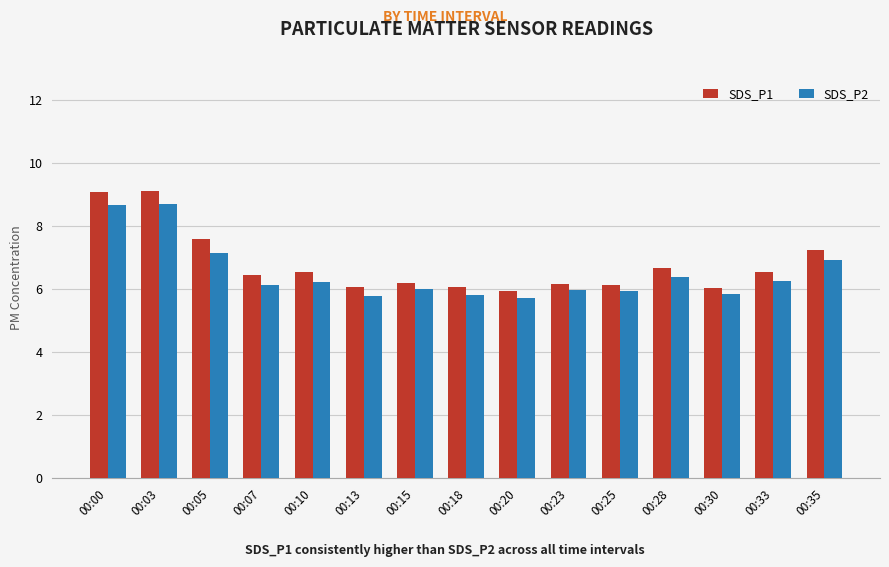

Count the number of data series in this chart.

2